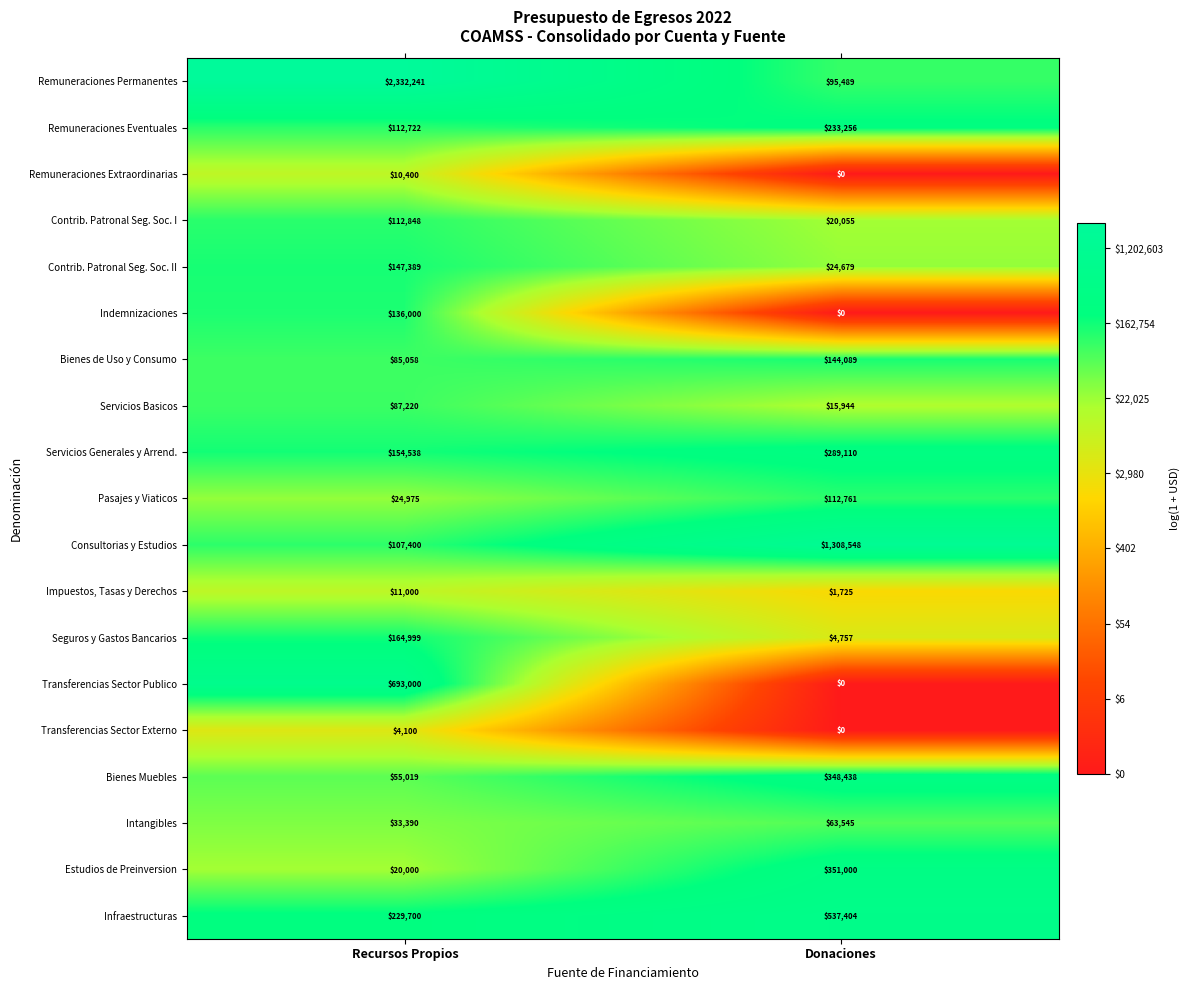

What is the difference between the Transferencias Sector Externo values at Donaciones and Recursos Propios?

4100